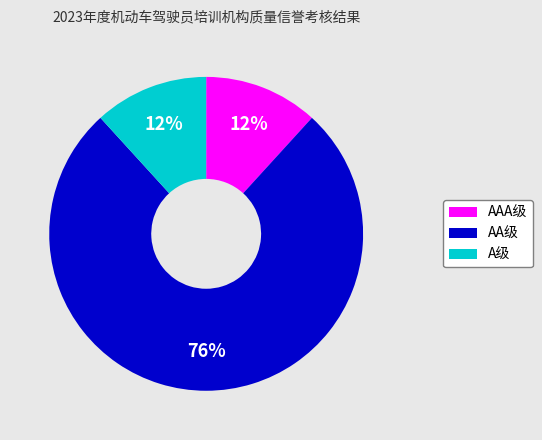

Which has a higher value, A级 or AA级?

AA级